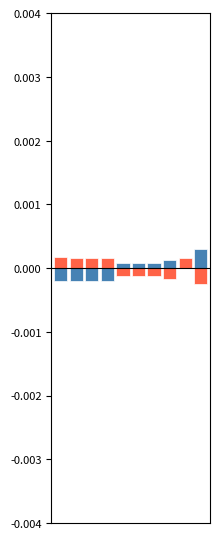

Between 9 and 8, which is larger?

9